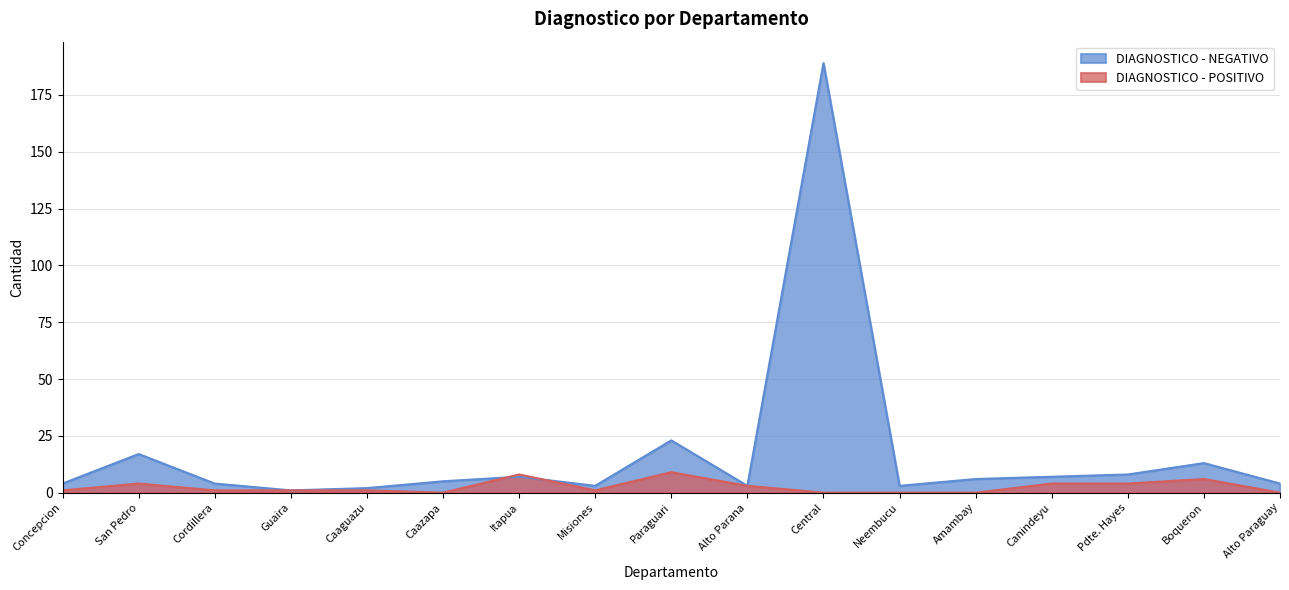

Does the chart display data point markers on the line(s)?

No